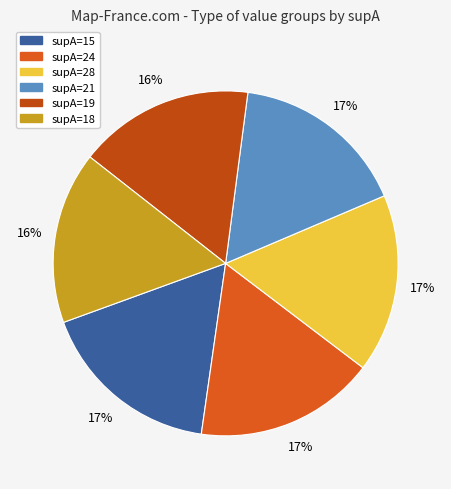

How many segments does this pie chart have?

6